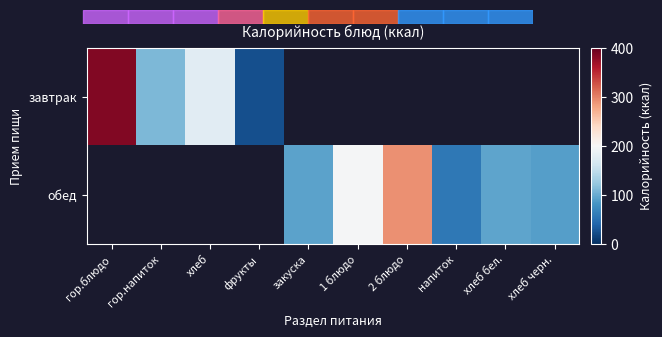

Reading left to right, list all the values displayed in this chart.

завтрак: гор.блюдо=384.6	гор.напиток=110.8	хлеб=177.9	фрукты=24.5	закуска=0.0	1 блюдо=0.0	2 блюдо=0.0	напиток=0.0	хлеб бел.=0.0	хлеб черн.=0.0
обед: гор.блюдо=0.0	гор.напиток=0.0	хлеб=0.0	фрукты=0.0	закуска=92.7	1 блюдо=197.5	2 блюдо=291.3	напиток=57.7	хлеб бел.=94.9	хлеб черн.=89.7